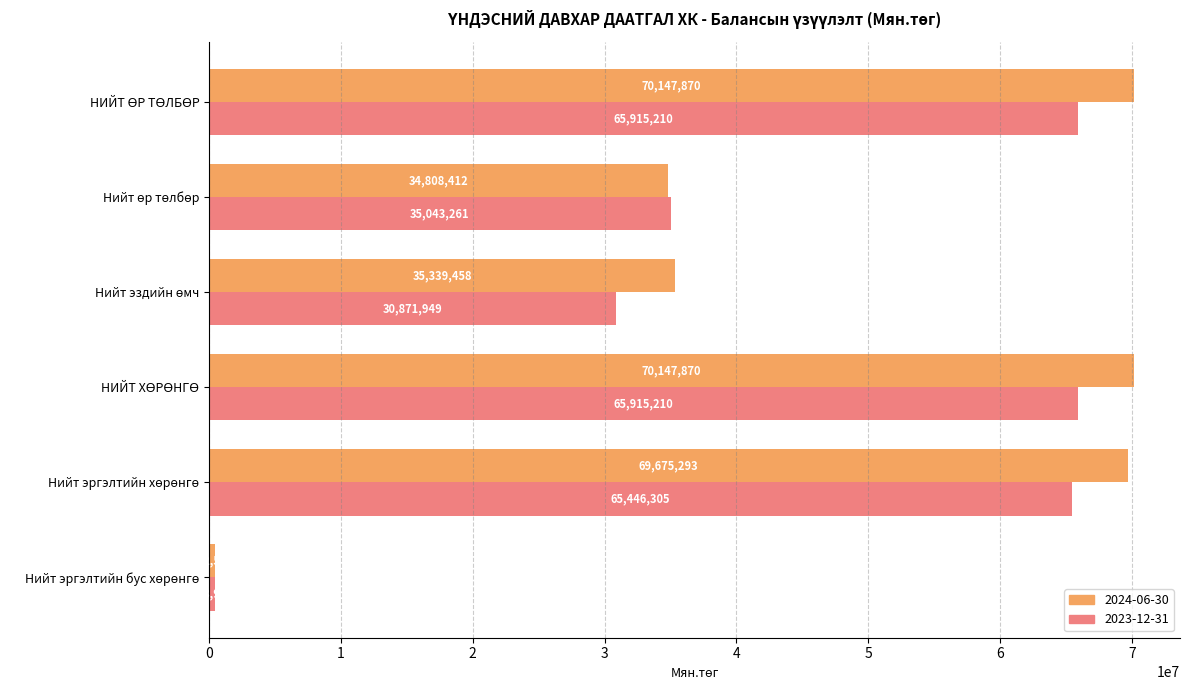

Which series has the largest range (max minus min)?

2024-06-30